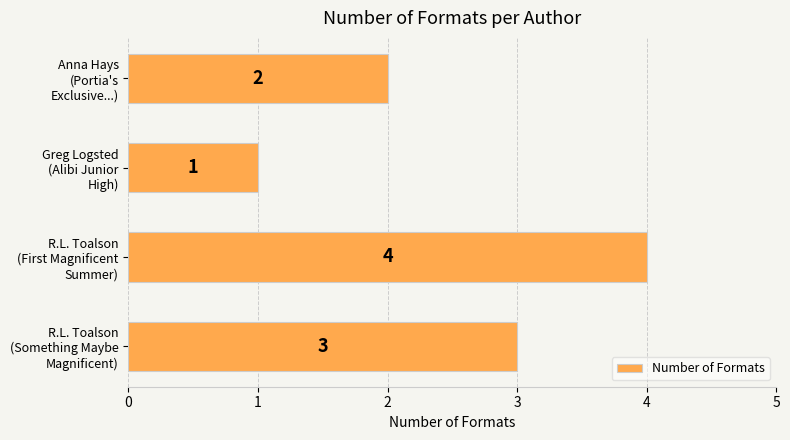

Rank the categories by value from lowest to highest.

Greg Logsted
(Alibi Junior
High), Anna Hays
(Portia's
Exclusive...), R.L. Toalson
(Something Maybe
Magnificent), R.L. Toalson
(First Magnificent
Summer)